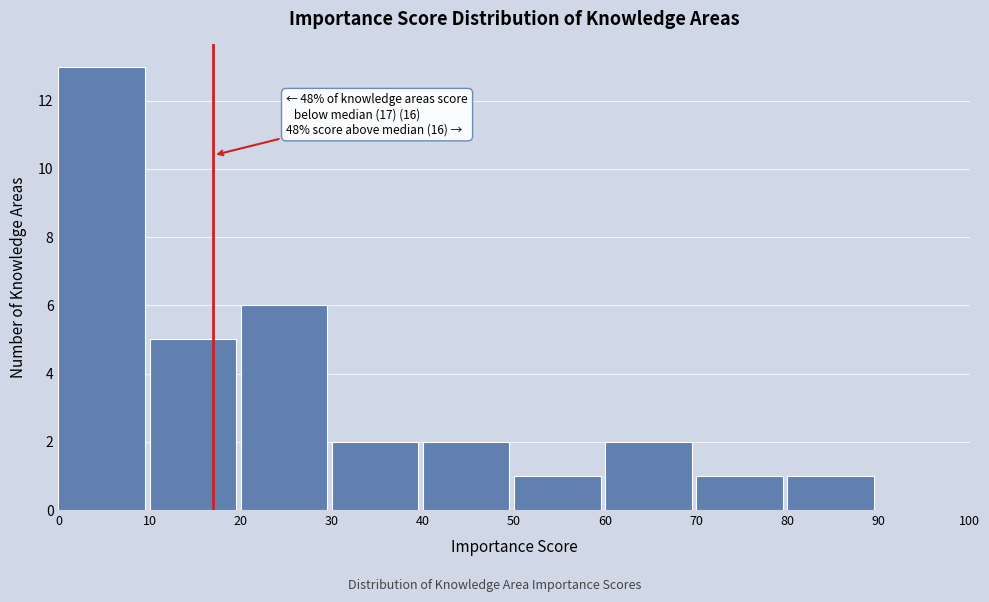

Over which range of the x-axis is the bar tallest?

0 to 10